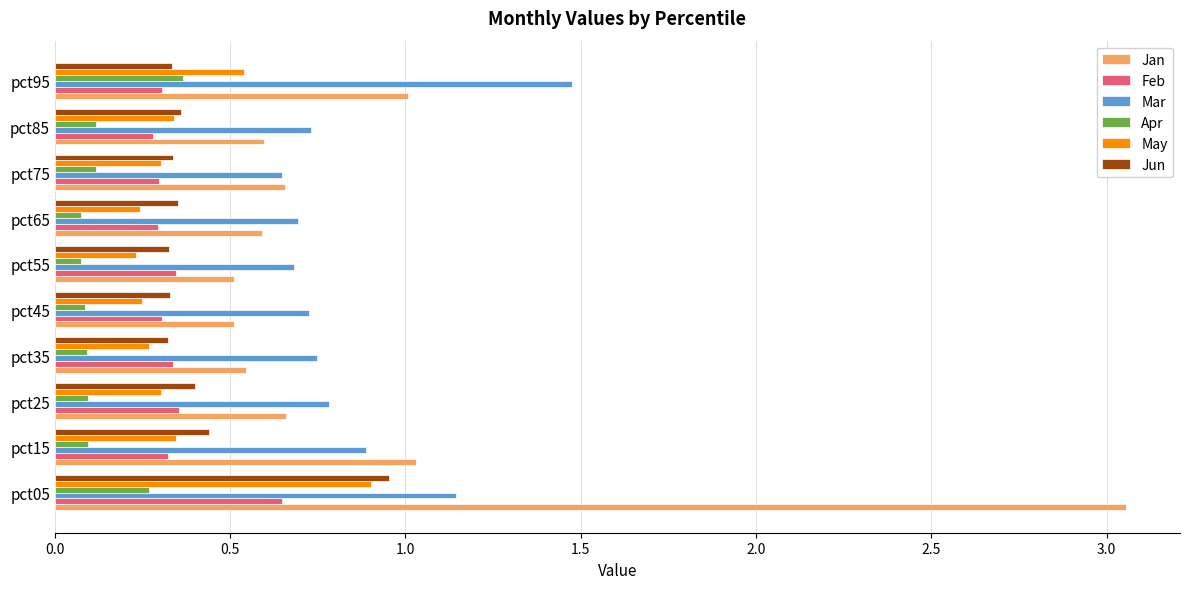

Is the value of Jan at pct95 greater than the value of Mar at pct45?

Yes